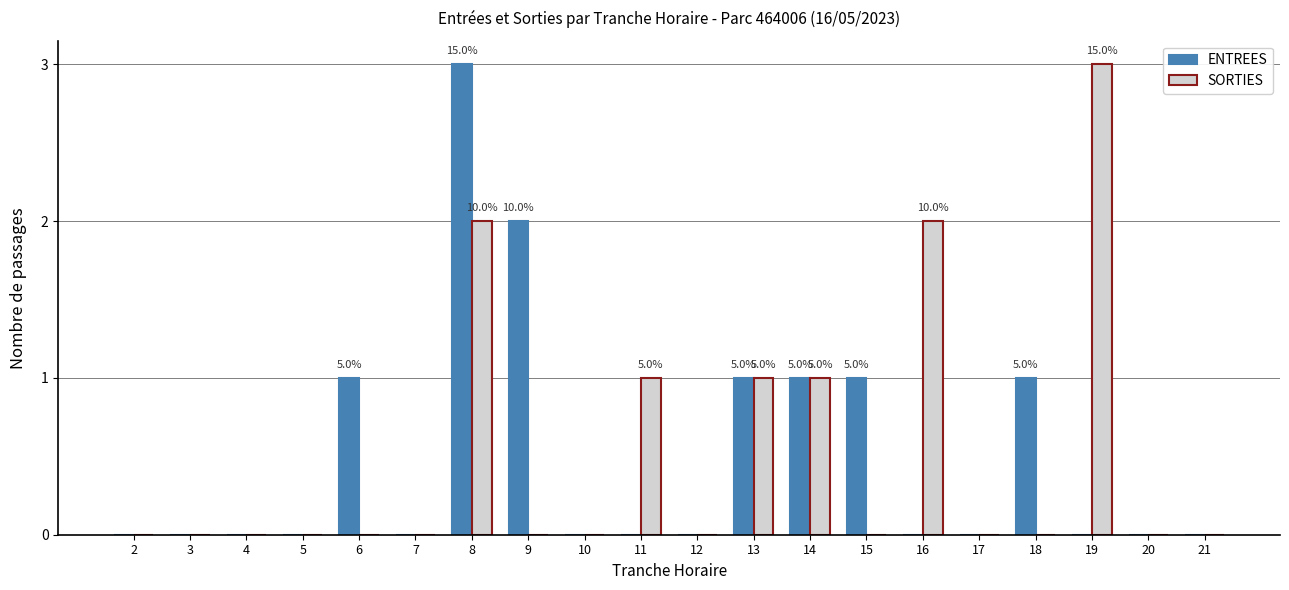

What is the sum of all SORTIES values?

10